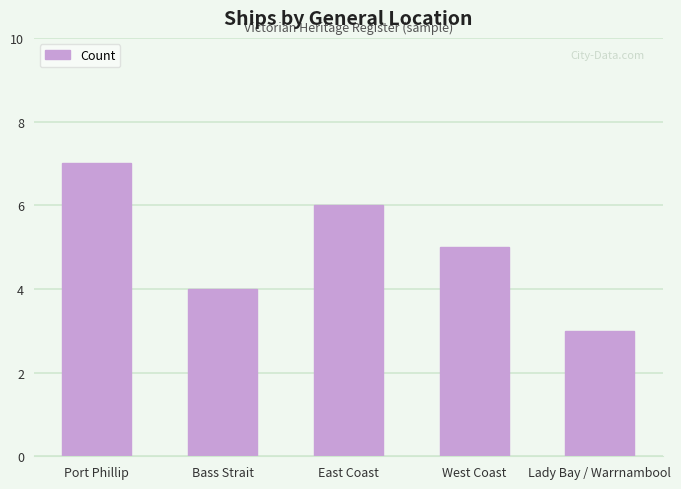

Does the chart contain any negative values?

No